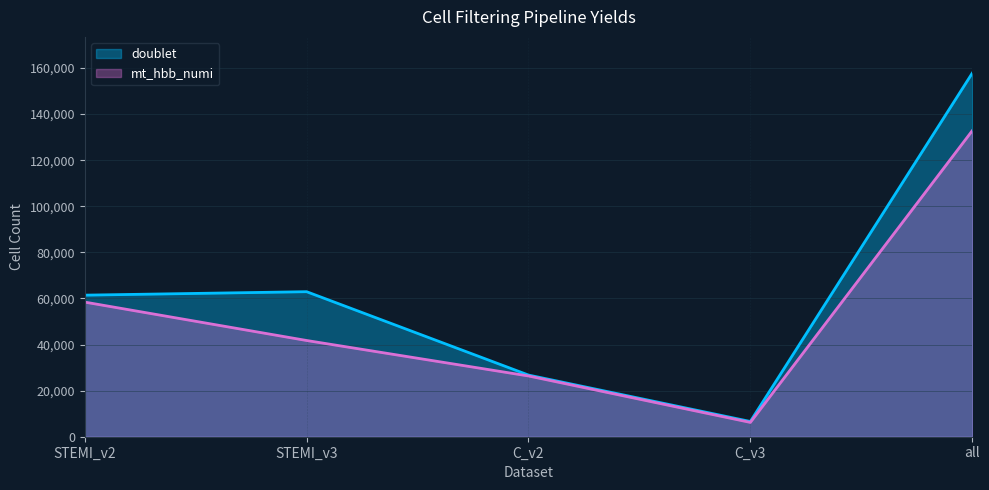

How many interior local valleys does the mt_hbb_numi series have?

1